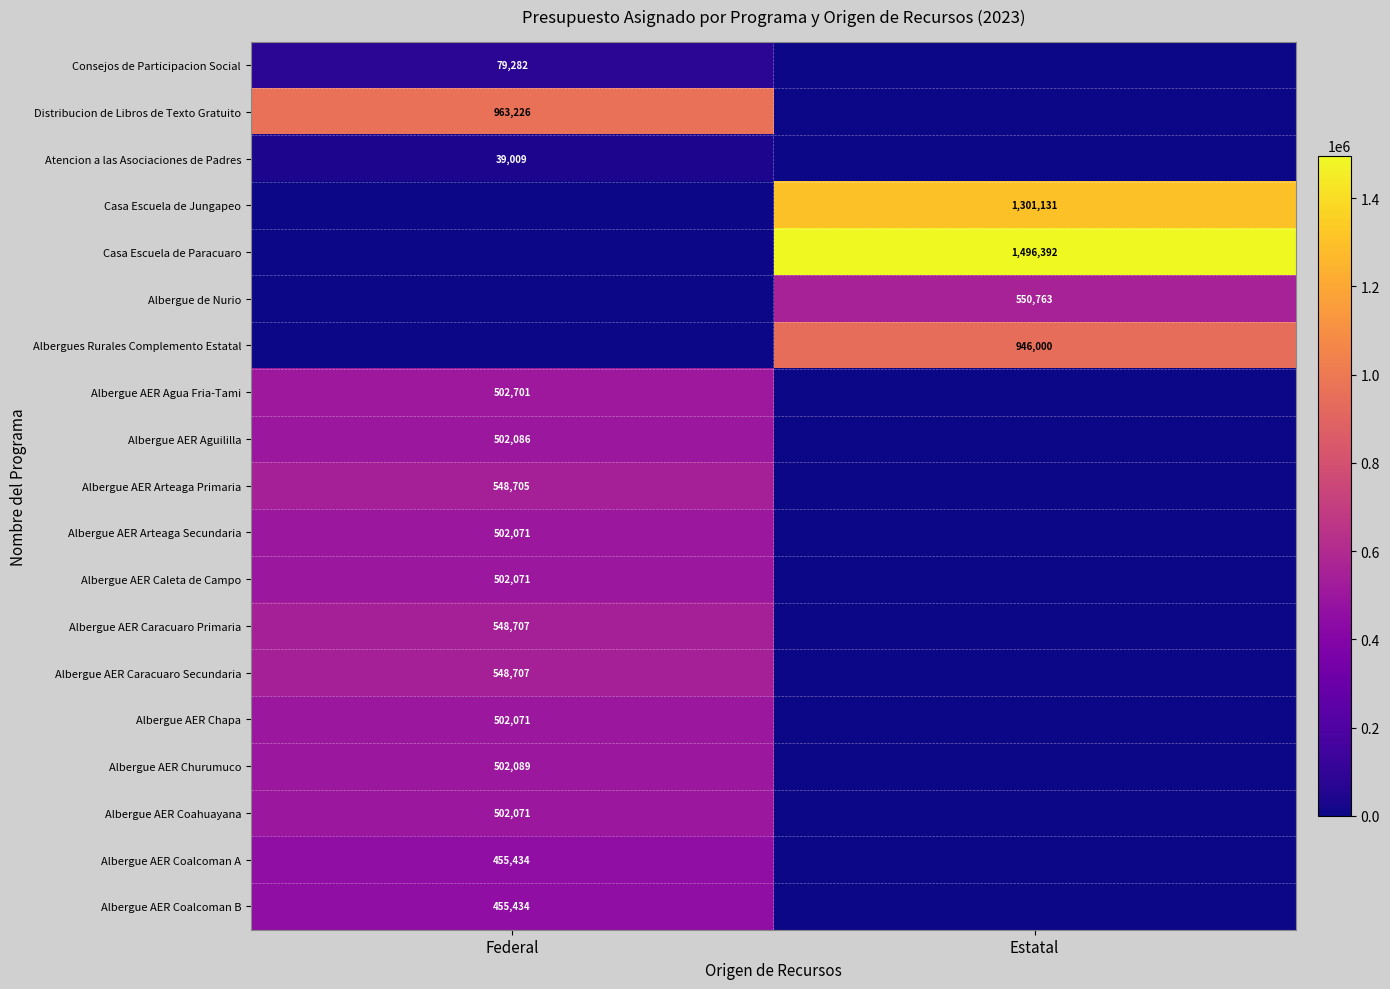

The Albergue AER Coalcoman A series shows 131584 at Federal. True or false?

False